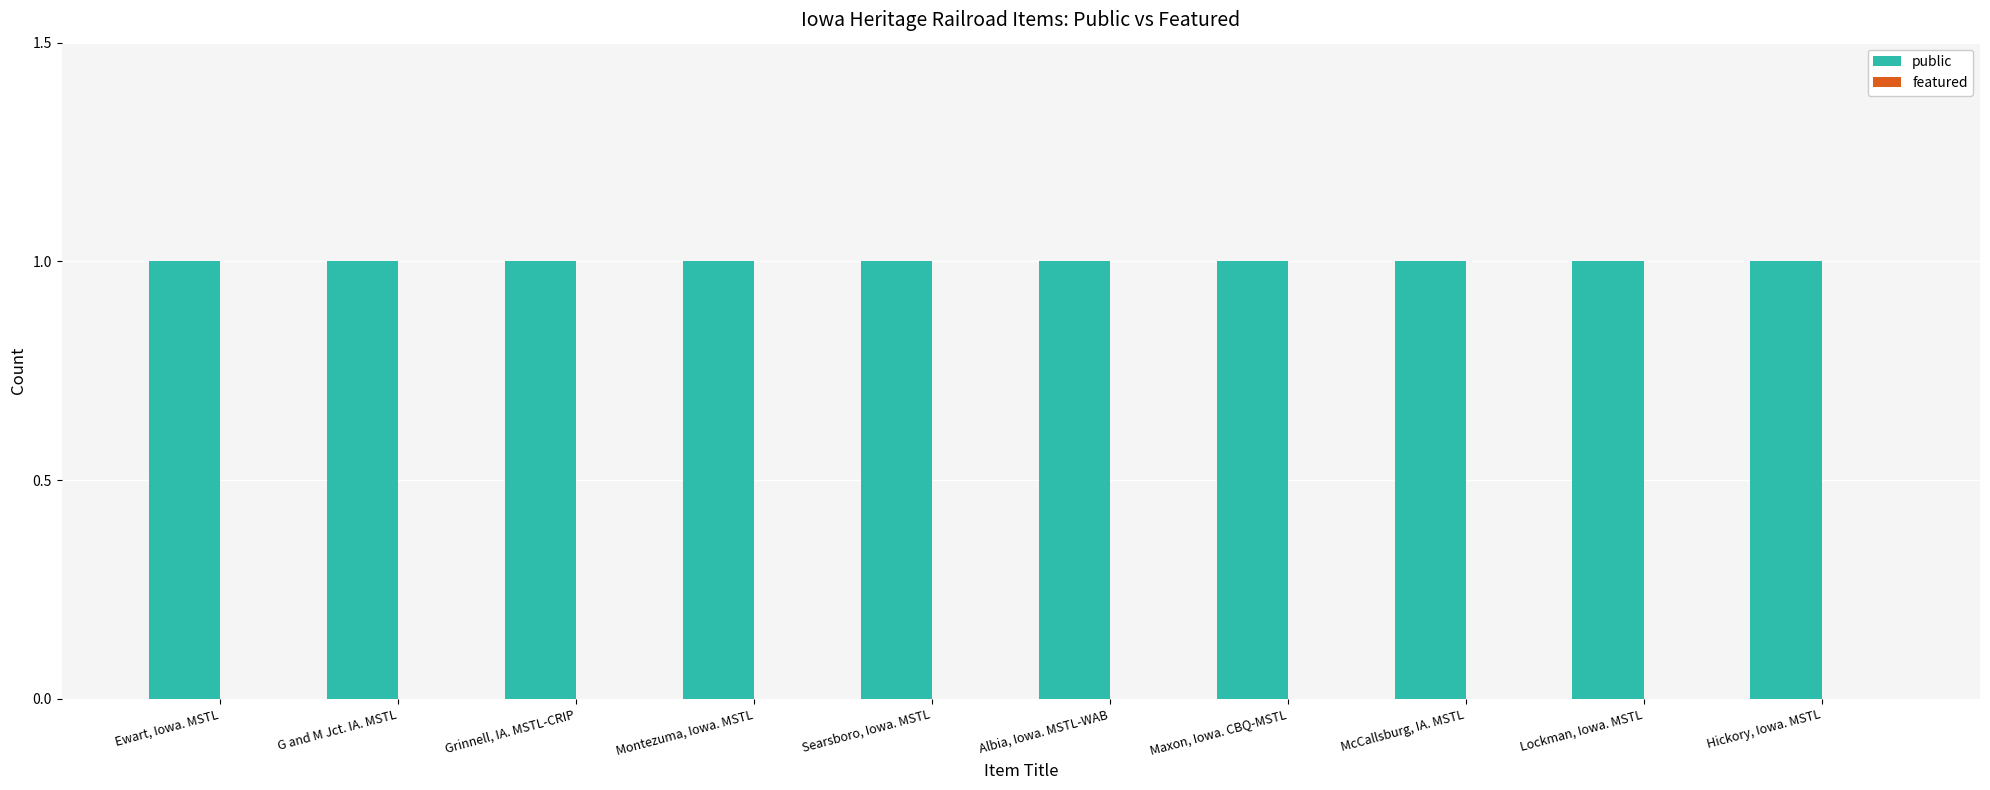

At how many categories does at least one series exceed 0?

10